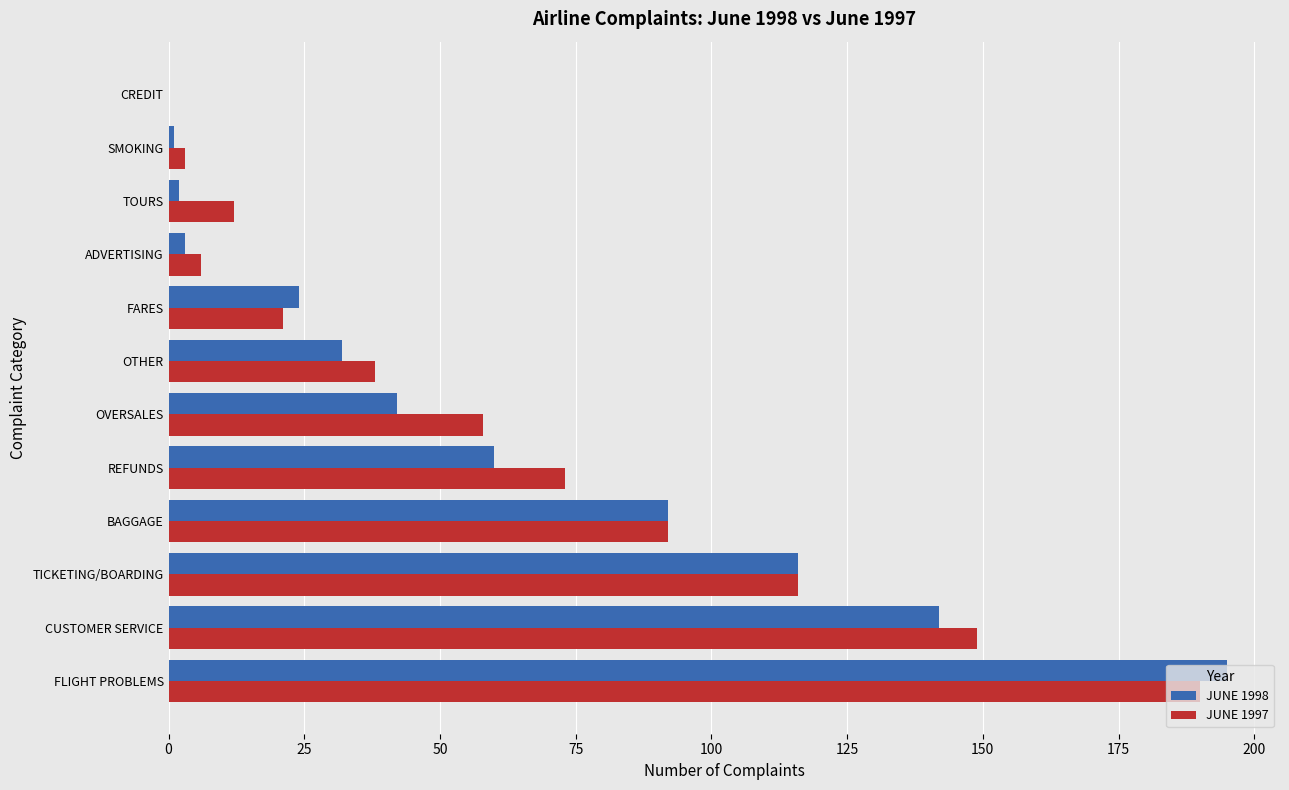

What is the maximum value shown in the chart?

195